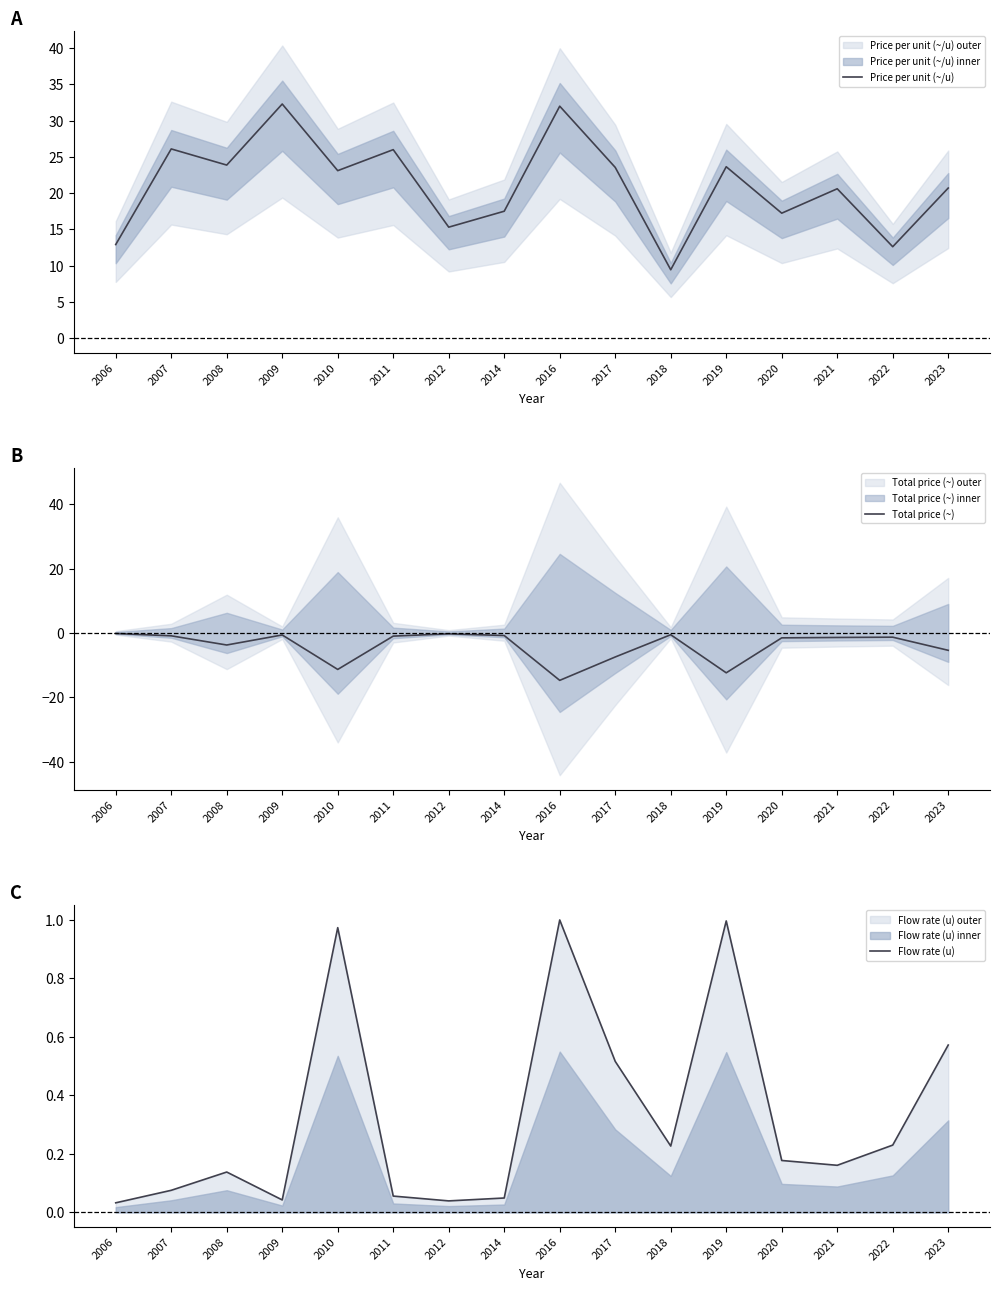

Rank the categories by Price per unit (~/u) value from highest to lowest.

2009, 2016, 2007, 2011, 2008, 2019, 2017, 2010, 2023, 2021, 2014, 2020, 2012, 2006, 2022, 2018